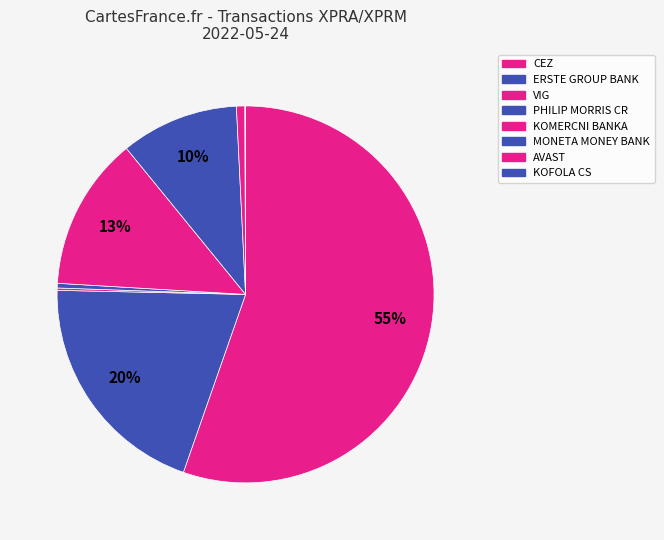

What percentage is the CEZ slice, to the nearest percent?

55%